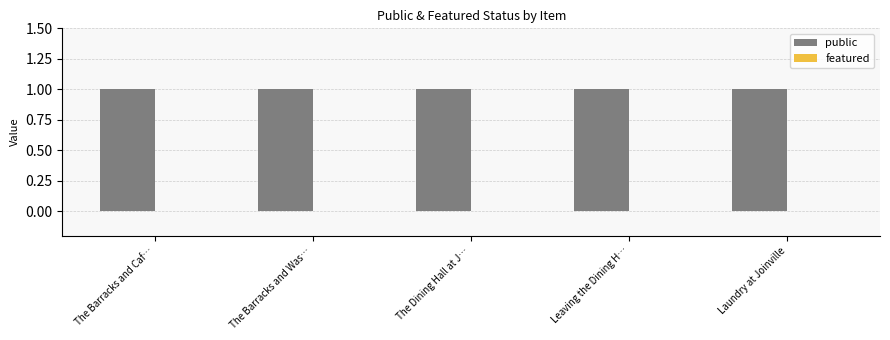

What is the minimum value for public?

1